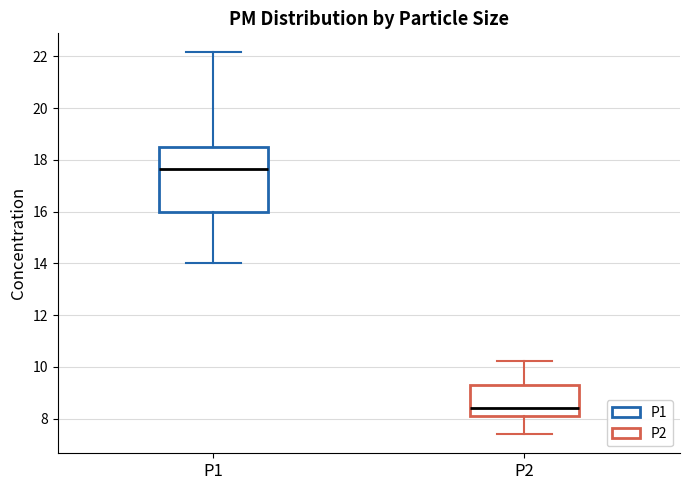

Comparing the boxes themselves (not the whiskers), which one is the tallest?

P1